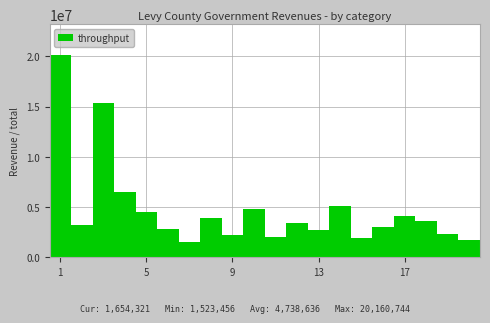

What is the value of the 18th bar from the left?

3567890